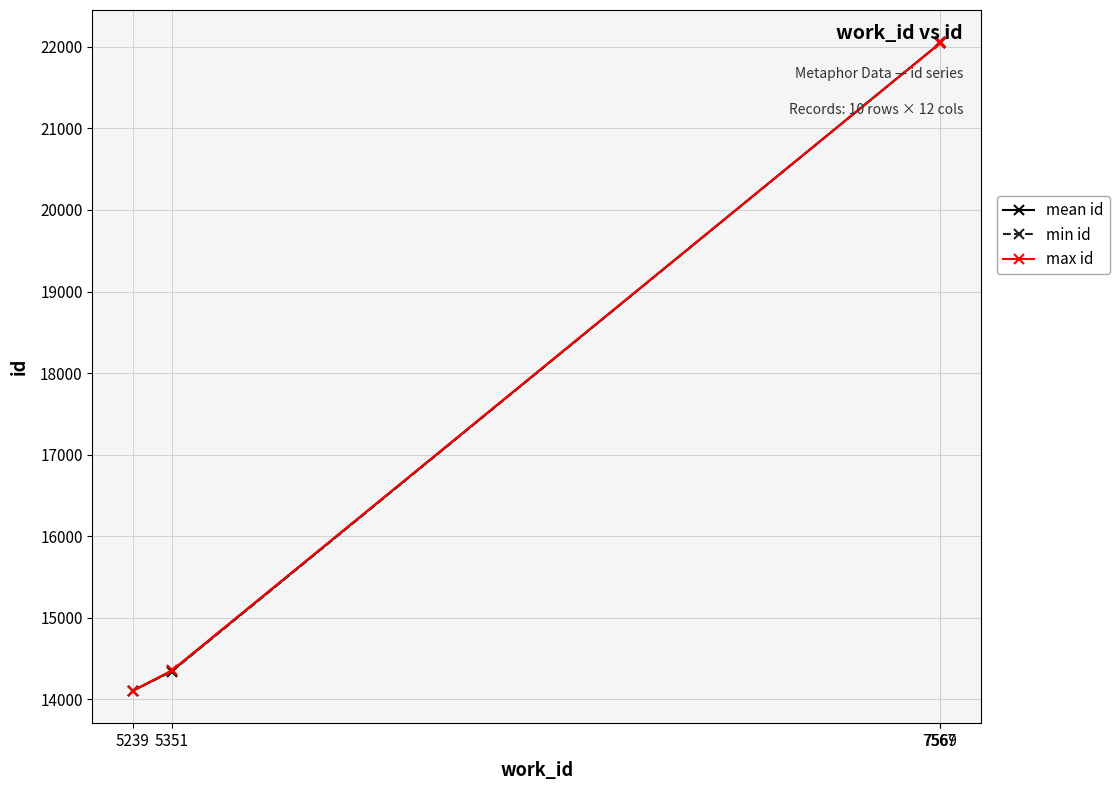

Is this an area chart (filled region under the line)?

No